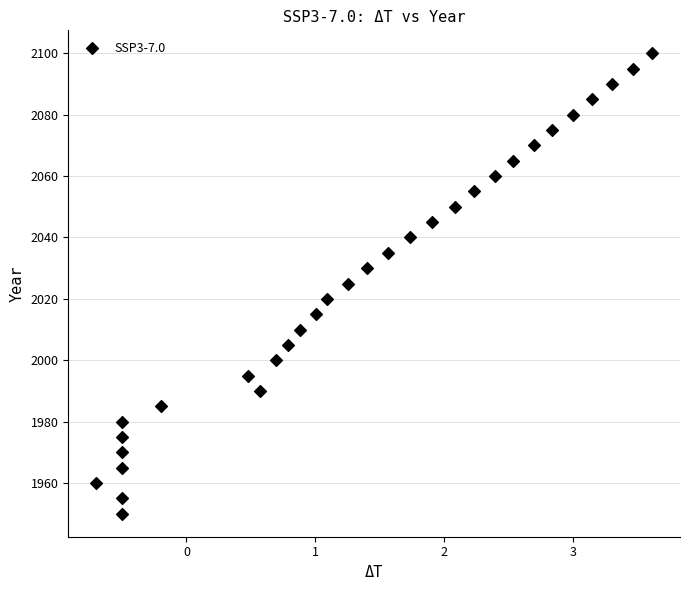

What is the range of Y values (max minus min)?

150